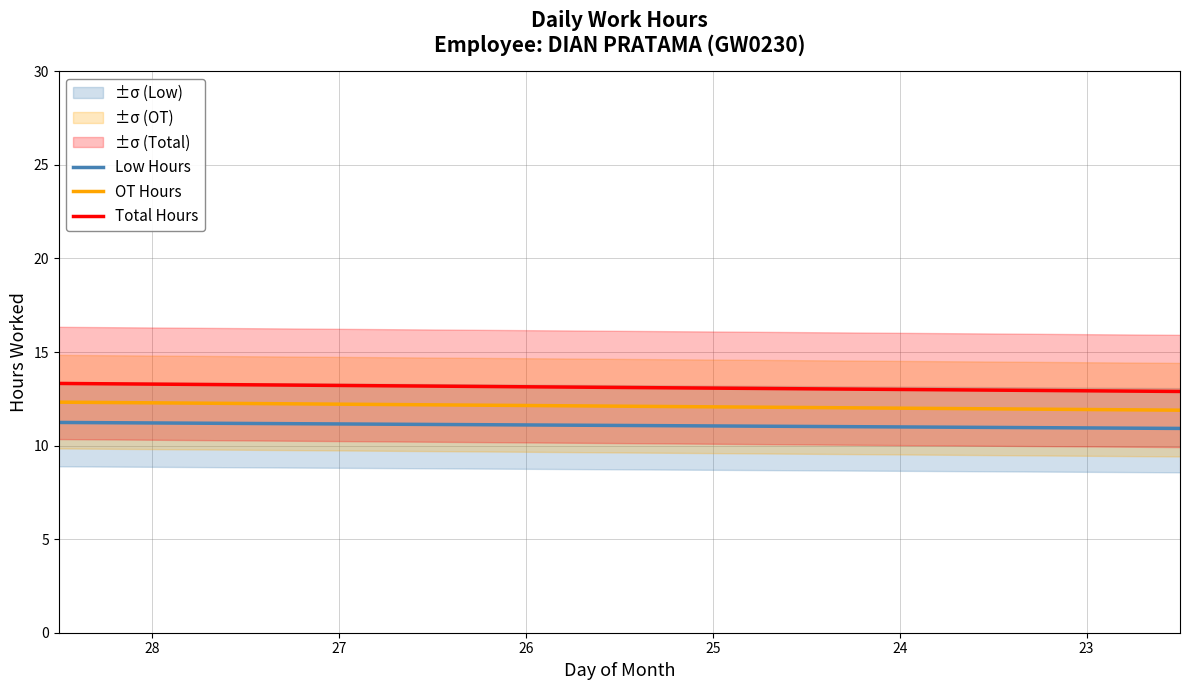

True or false: Total Hours and OT Hours intersect in this chart.

False